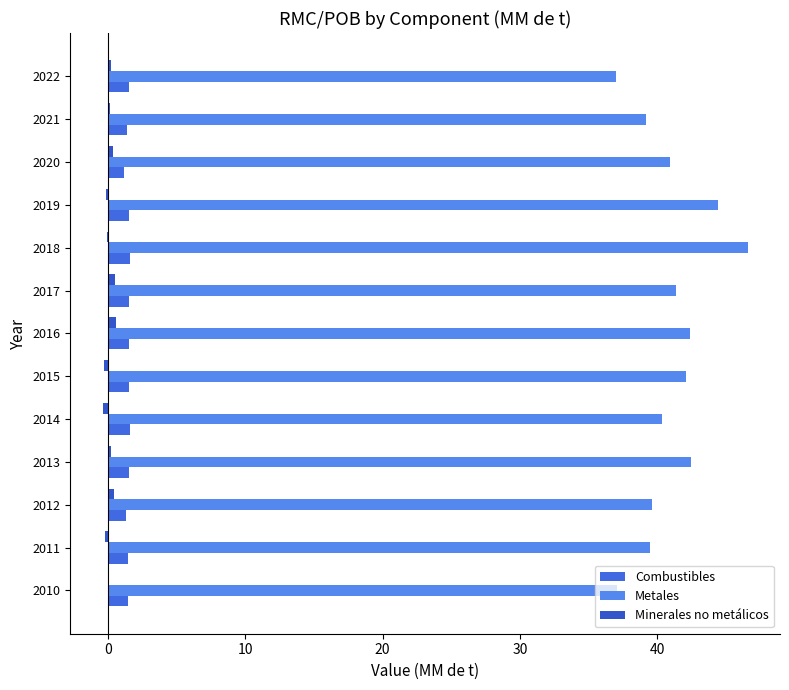

How many categories are shown in the chart?

13